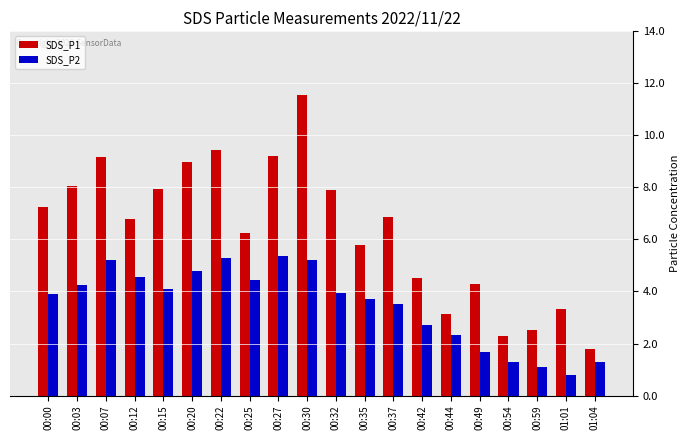

What is the sum of the SDS_P1 values at 00:35 and 00:49?

10.1